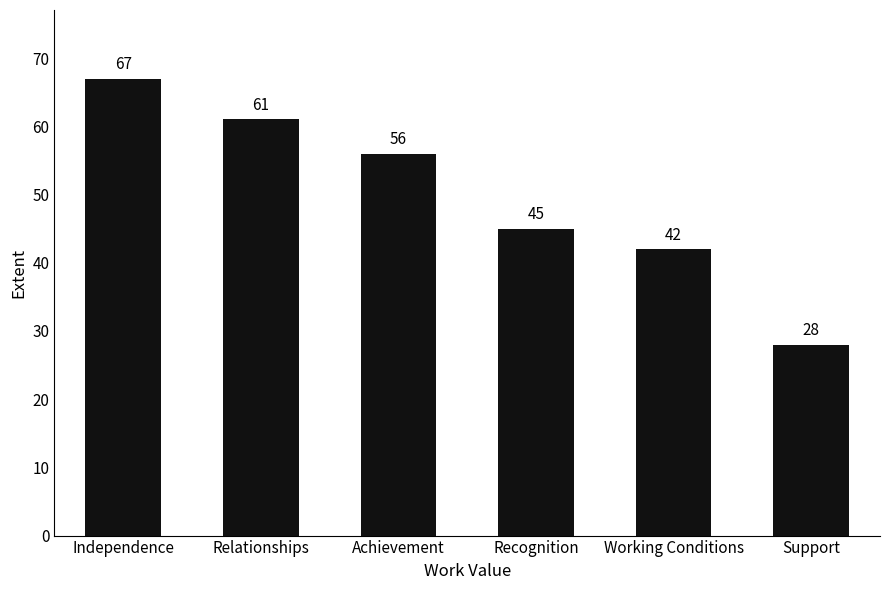

Reading right to left, transcribe all the data shown in this chart.

28	42	45	56	61	67